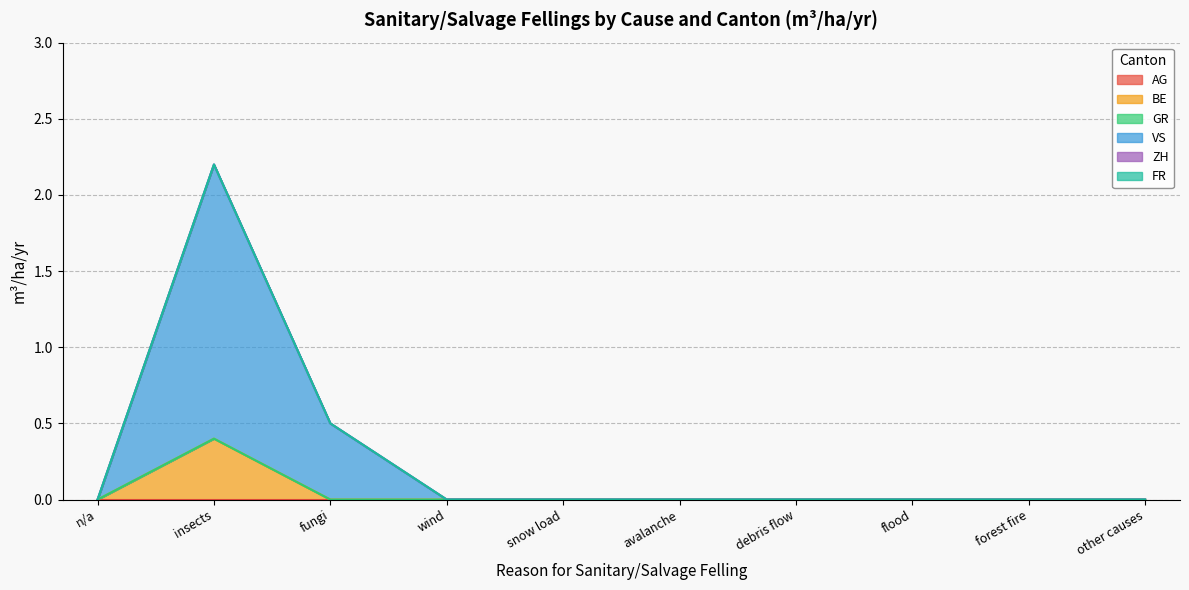

True or false: VS has more than 0 points higher than both neighbors.

True